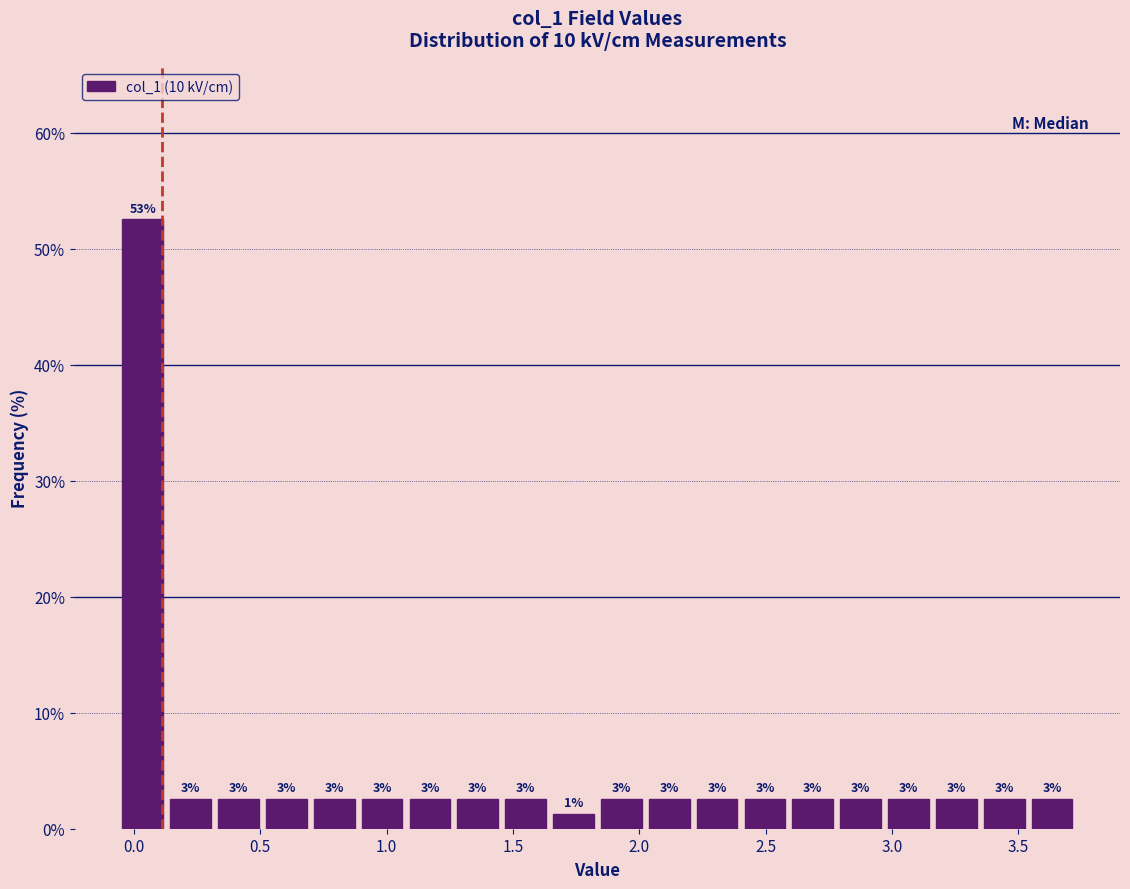

Around what value on the x-axis is the tallest bar? Give the approximate position of its centre, as read against the axis.

0.05